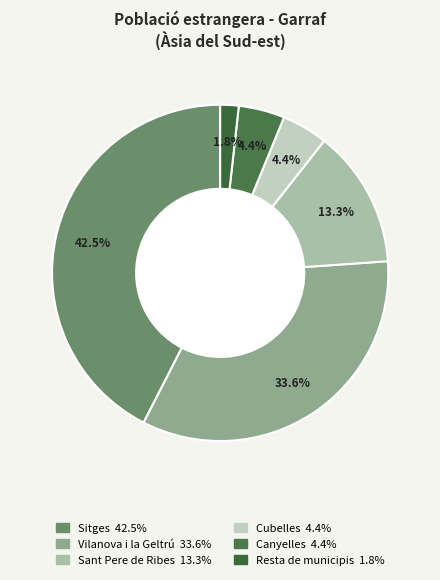

Does any single category account for the majority?

No